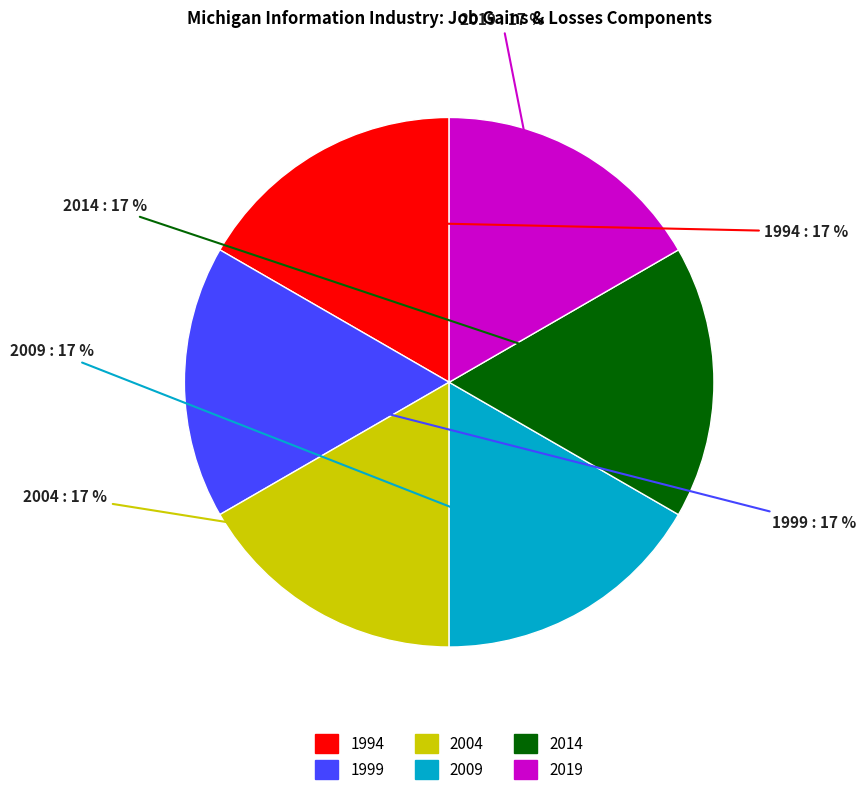

Is the sum of 2014 and 1994 greater than half?

No